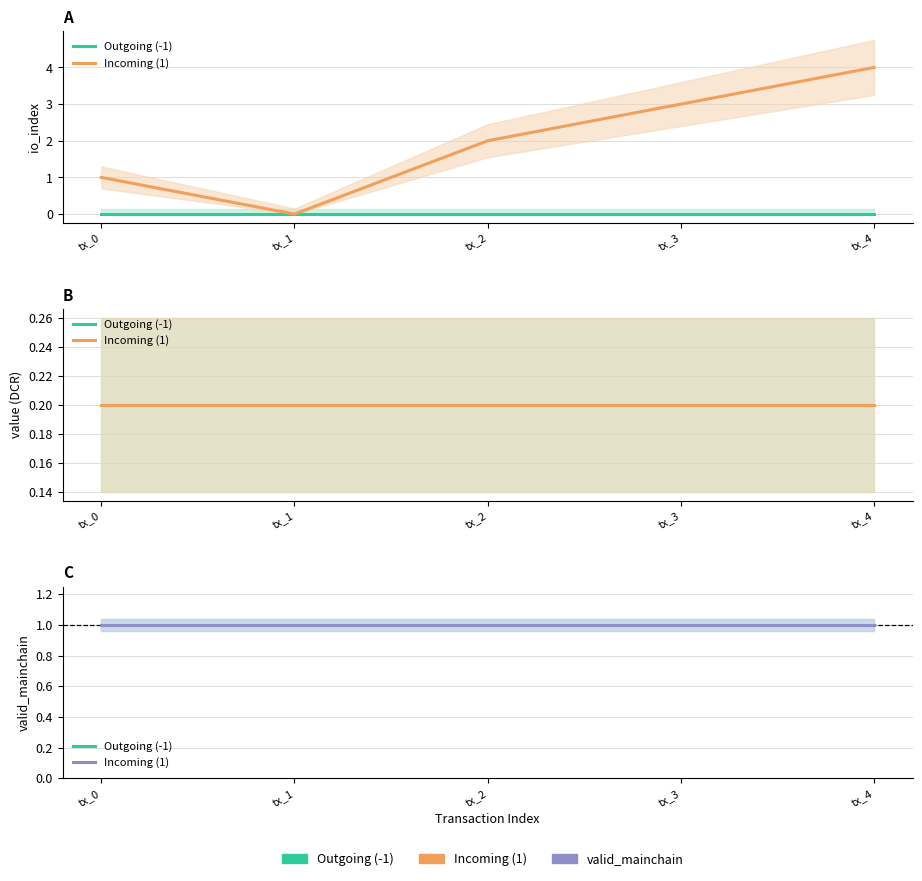

At how many categories does at least one series exceed 0?

5